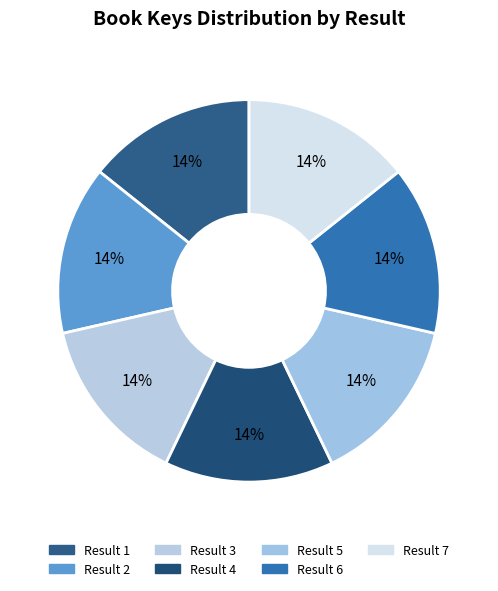

Which slice is the smallest?

2